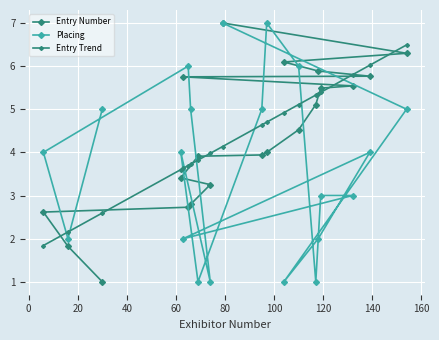

What is the value of the Entry Trend point at the 11th from the left?

4.6